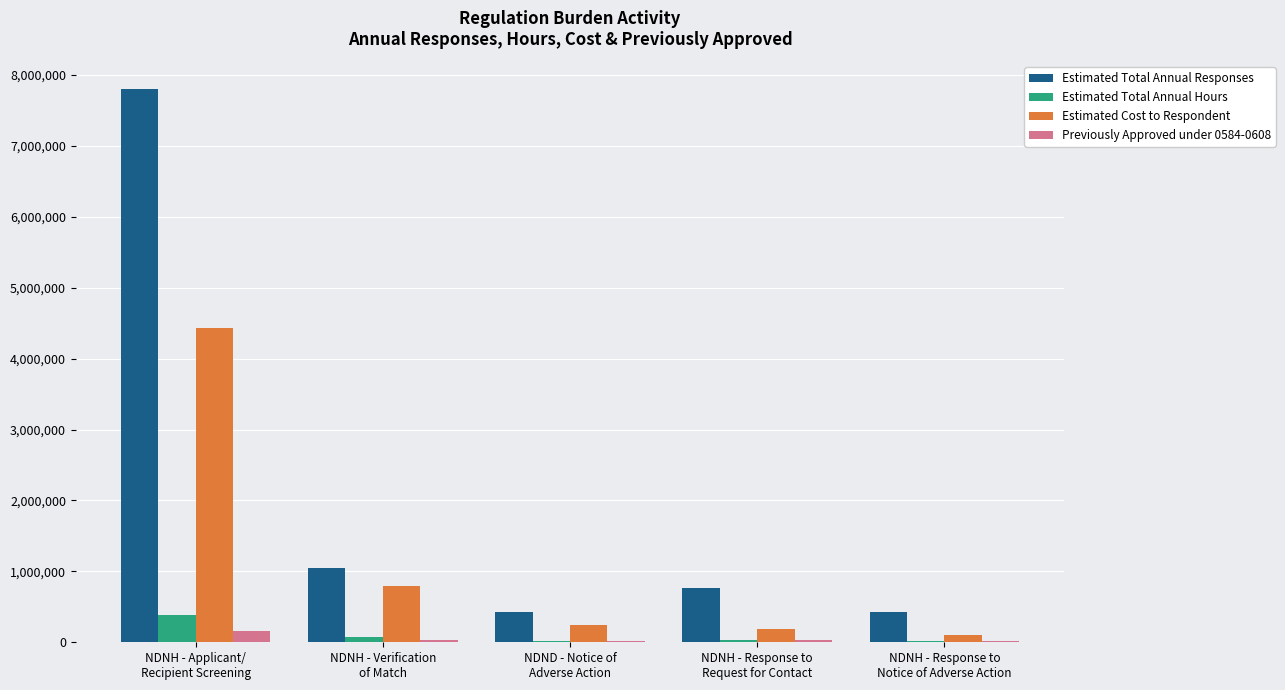

What is the greatest value displayed?

7799626.0